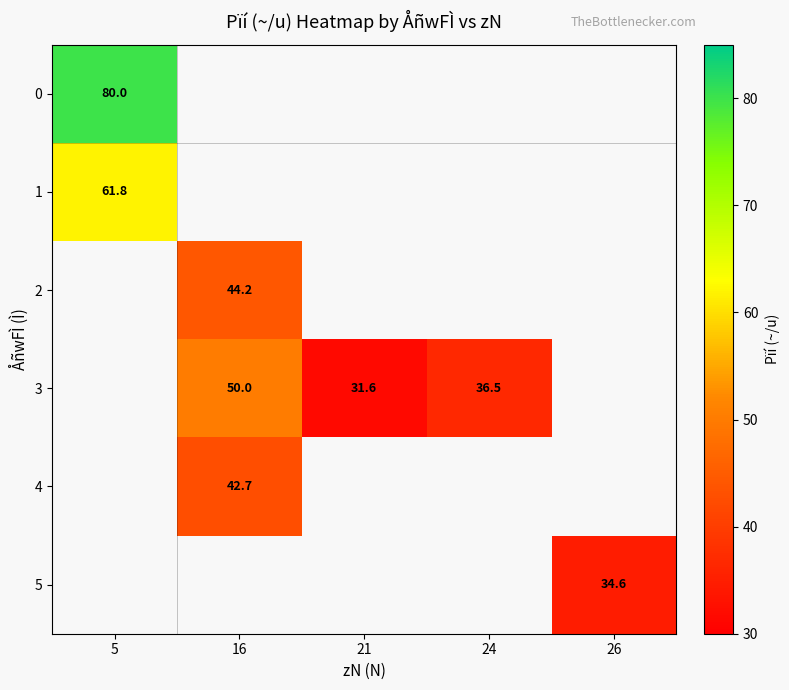

True or false: 0 has a value of 17.6 at 5.

False